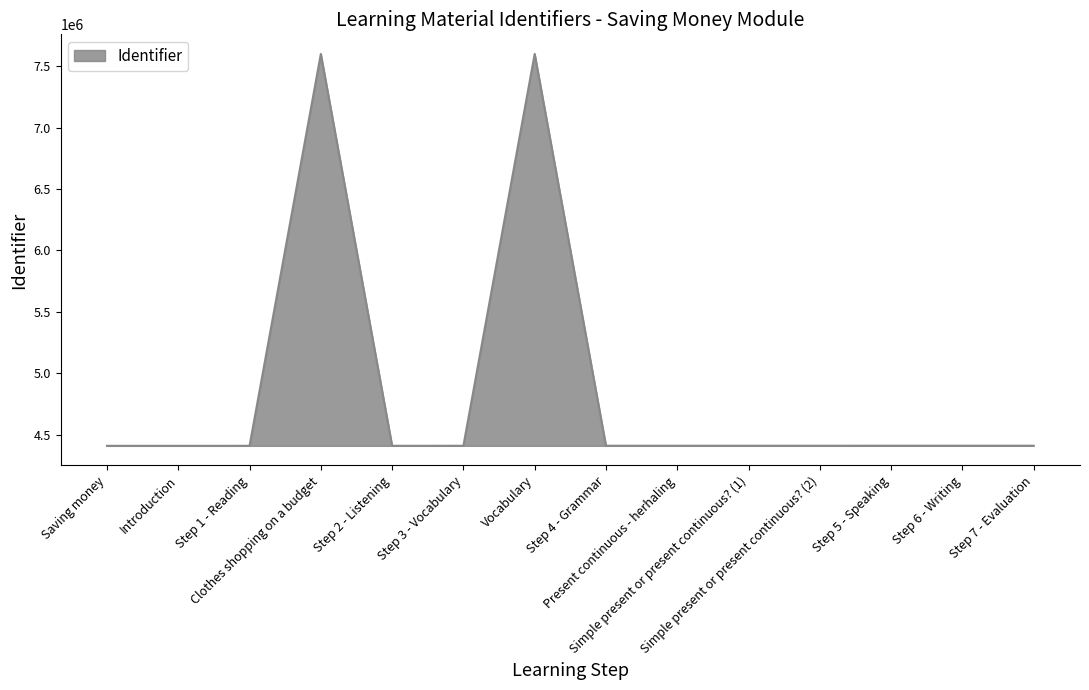

What is the difference between the maximum and minimum values?

3192513